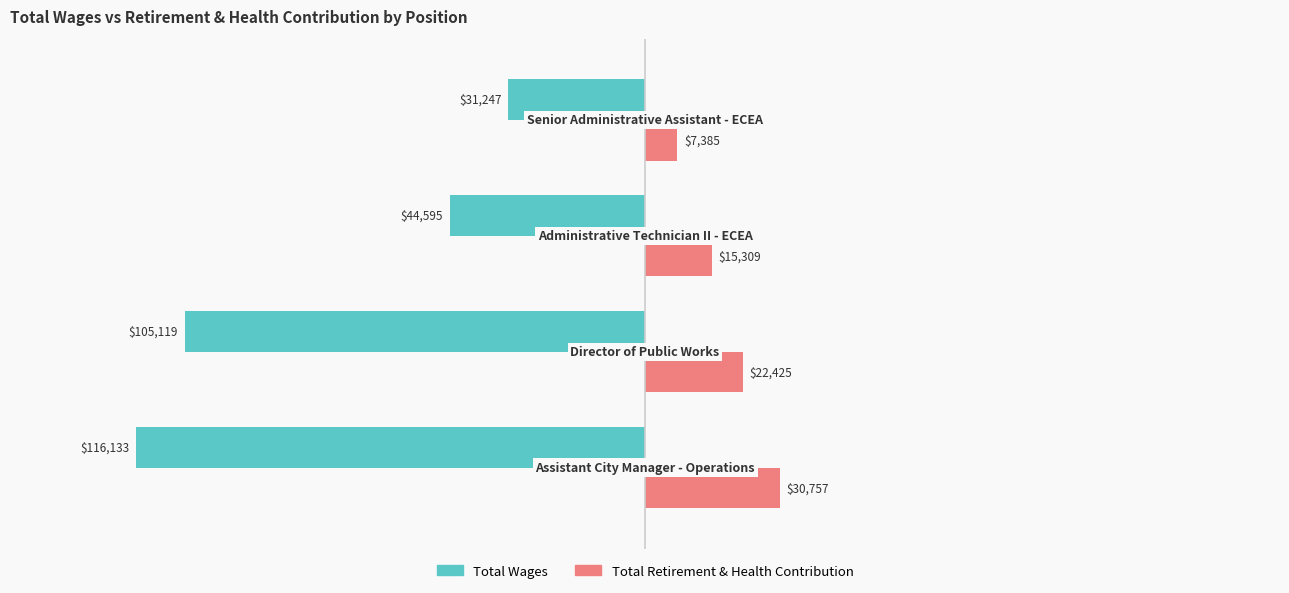

Which series has the largest total across all categories?

Total Retirement & Health Contribution